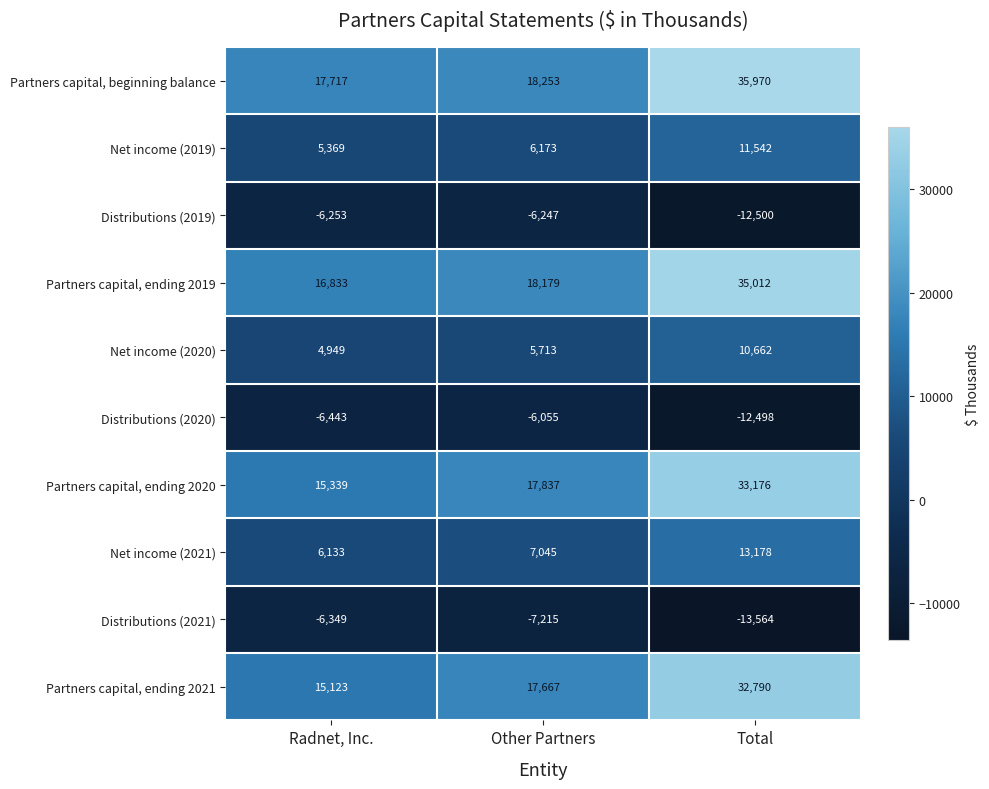

True or false: Partners capital, ending 2021 has a value of 18419 at Total.

False